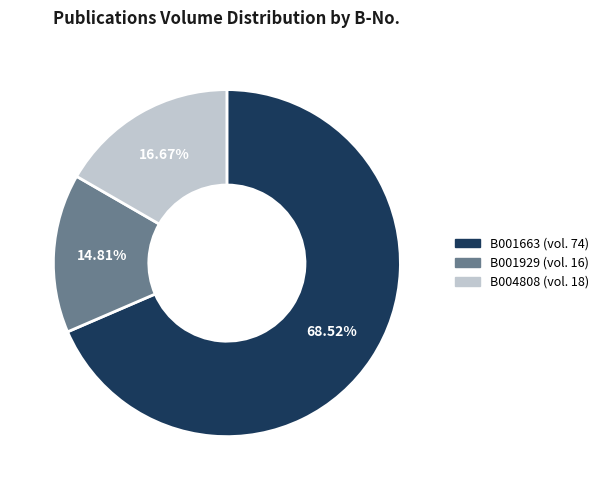

What is the largest slice in the pie chart?

B001663